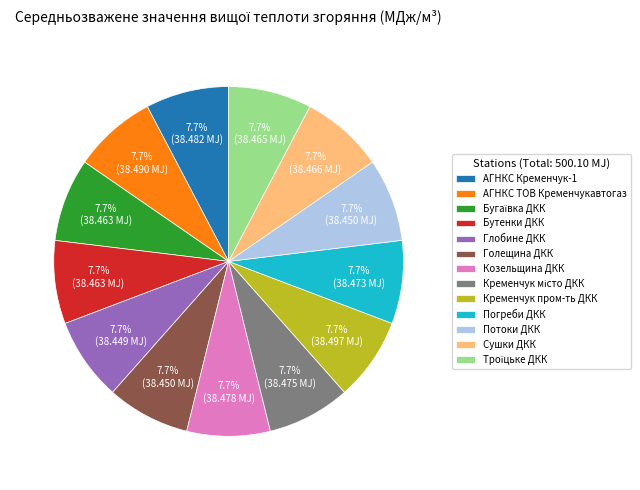

Is there a majority slice in this chart?

No